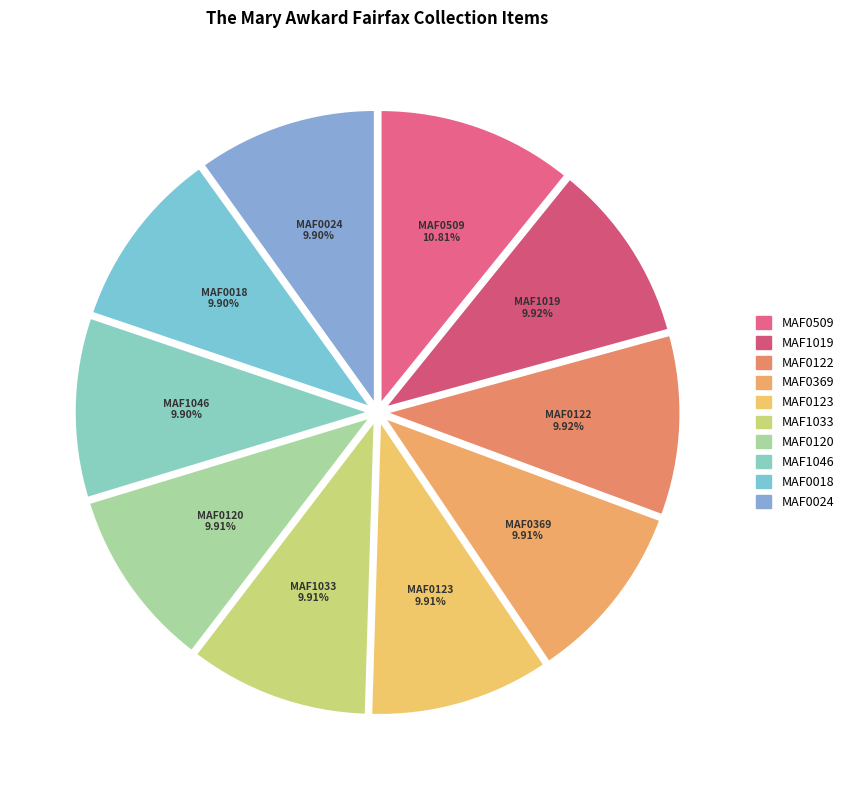

To the nearest percent, what is the average slice percentage?

10%